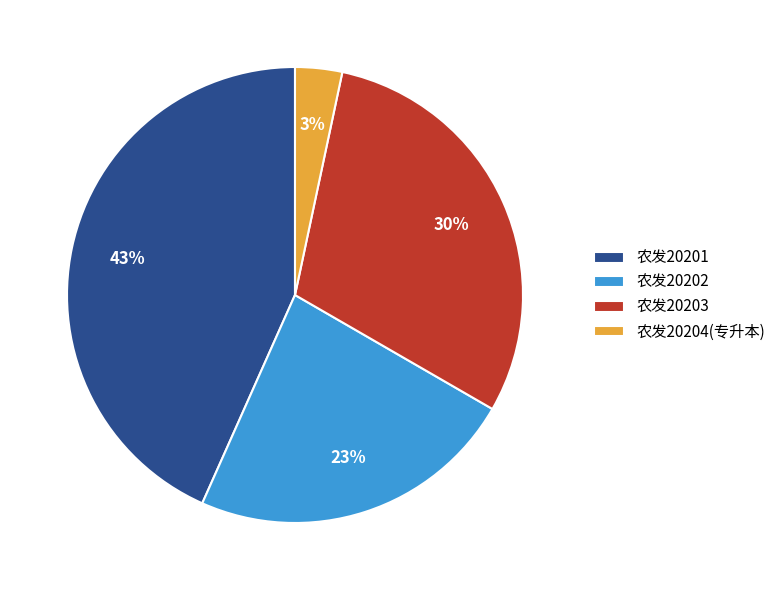

Does any single category account for the majority?

No